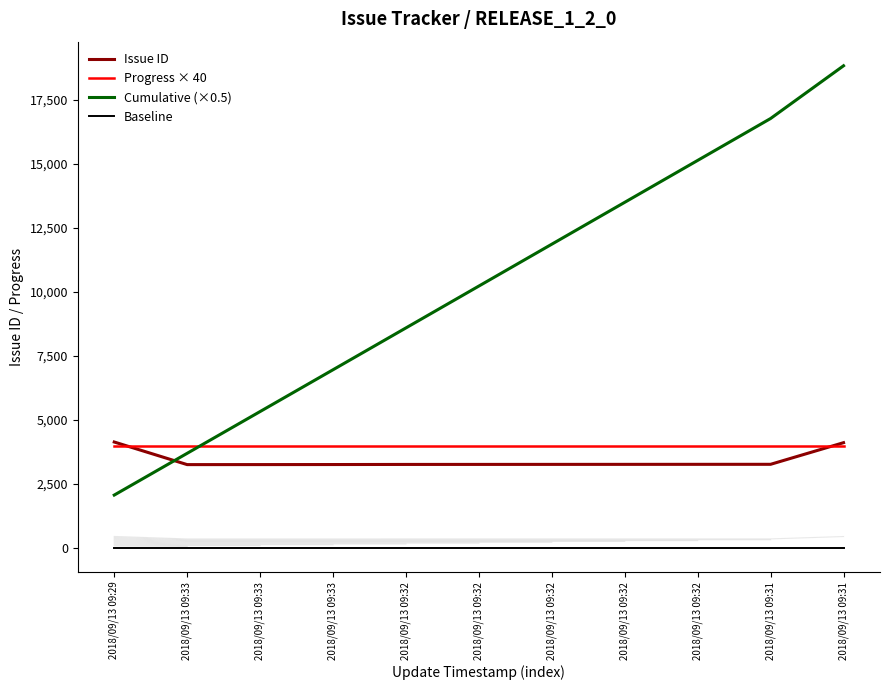

Reading right to left, extract all data points from this chart.

Issue ID: 4119.0	3274.0	3273.0	3272.0	3271.0	3270.0	3269.0	3265.0	3263.0	3262.0	4145.0
Progress × 40: 4000.0	4000.0	4000.0	4000.0	4000.0	4000.0	4000.0	4000.0	4000.0	4000.0	4000.0
Cumulative (×0.5): 18841.5	16782.0	15145.0	13508.5	11872.5	10237.0	8602.0	6967.5	5335.0	3703.5	2072.5
Baseline: 10.0	10.0	10.0	10.0	10.0	10.0	10.0	10.0	10.0	10.0	10.0